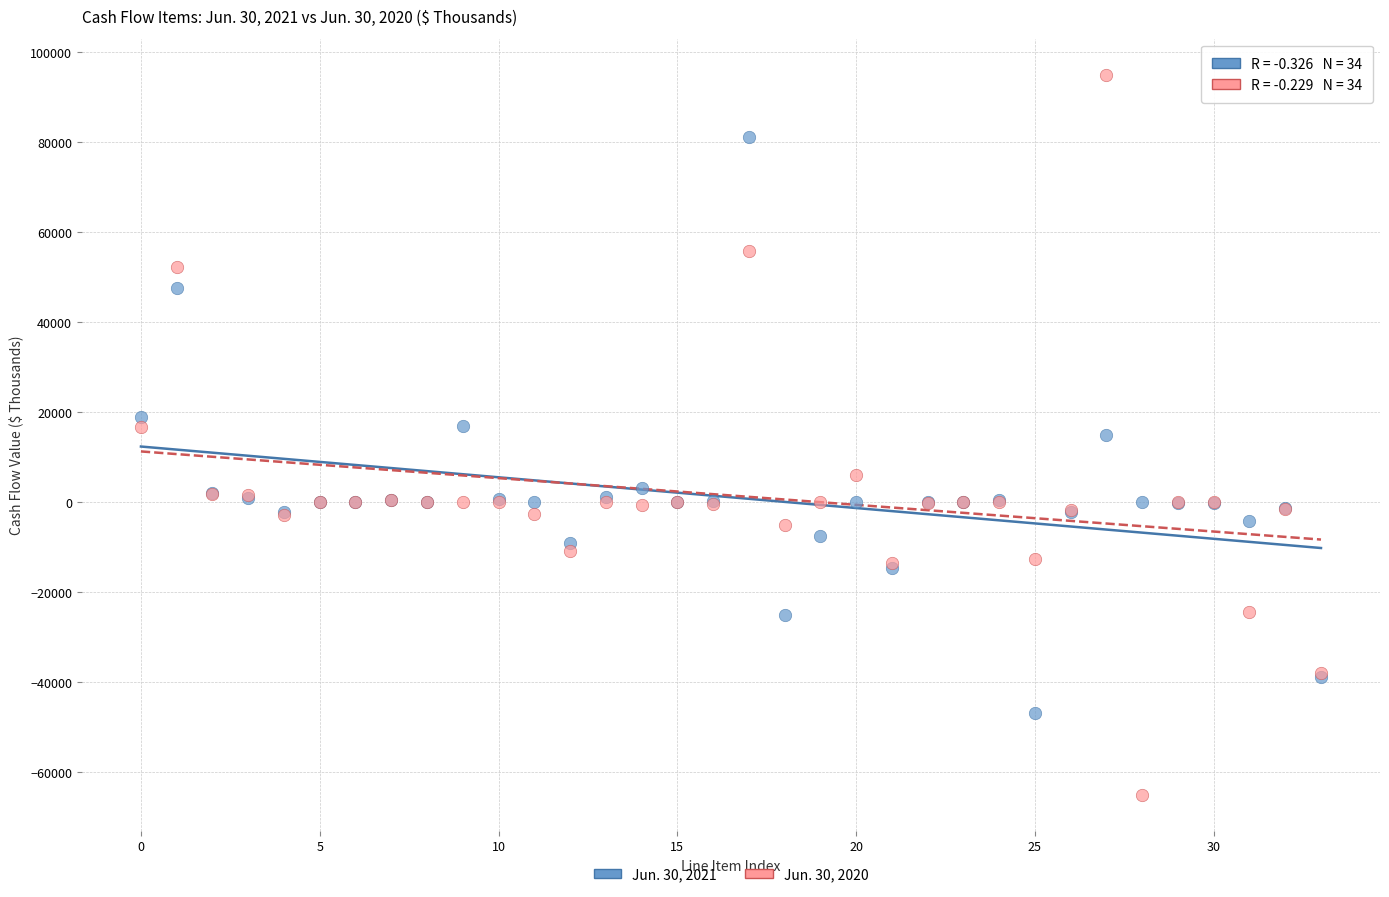

Which series reaches the minimum Y coordinate?

Jun. 30, 2020